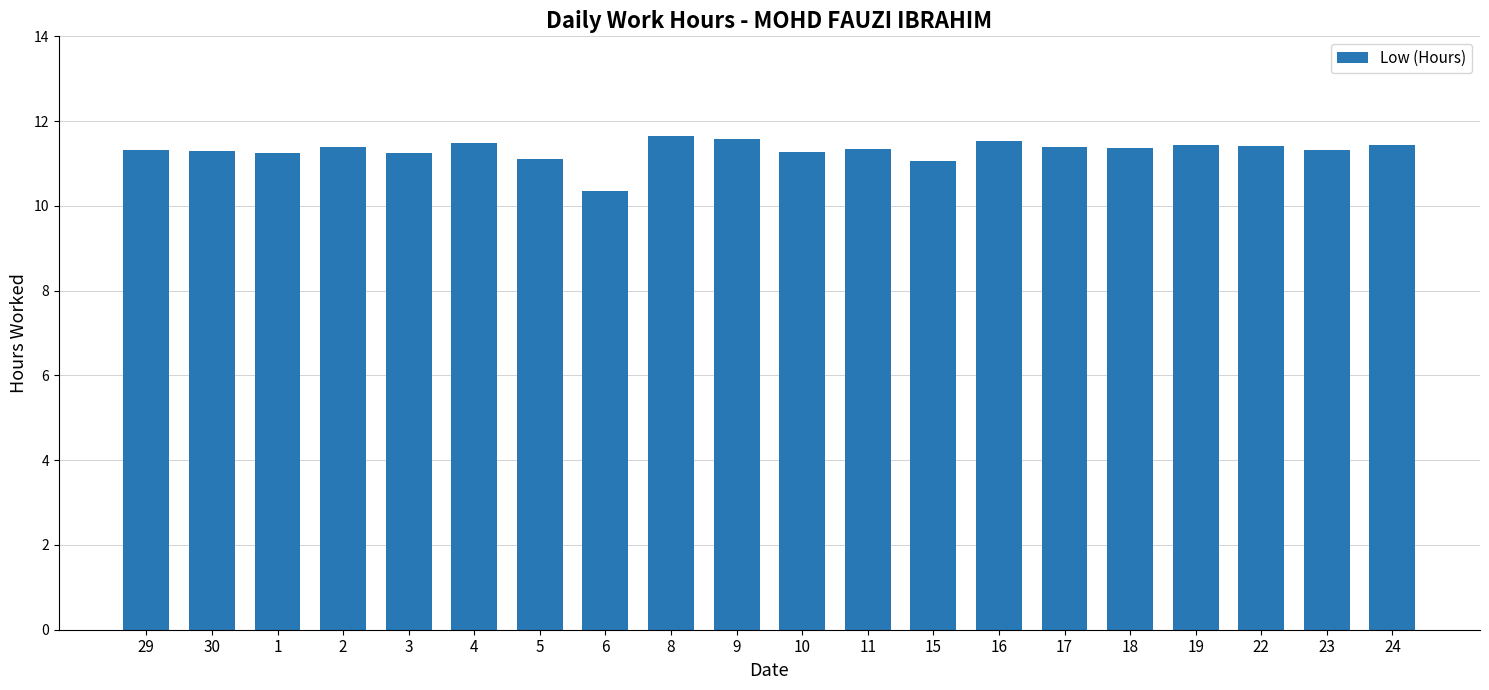

How many data points does each series have?

20